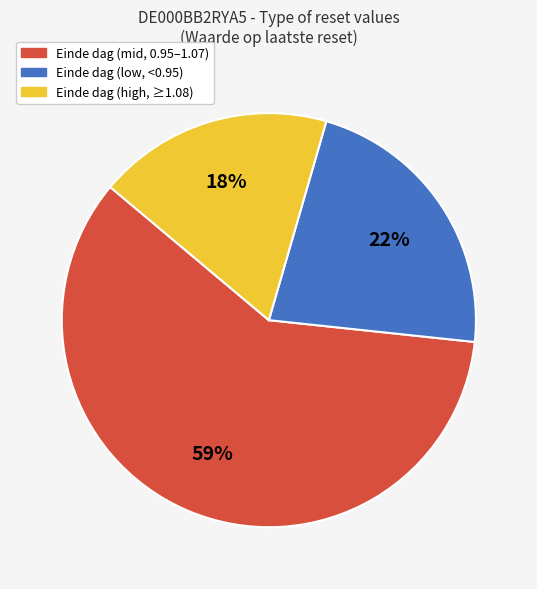

To the nearest percent, what is the difference between the largest and smallest slice percentages?

41%